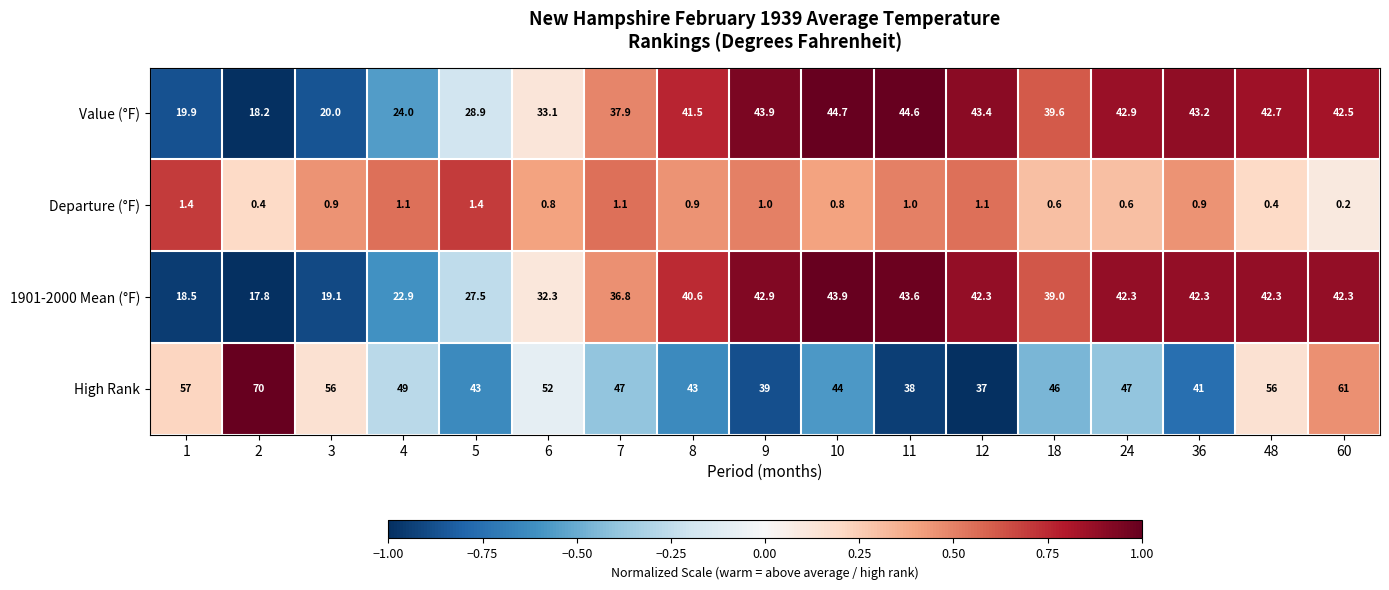

What is the spread (max minus min) of values at 24?

46.4